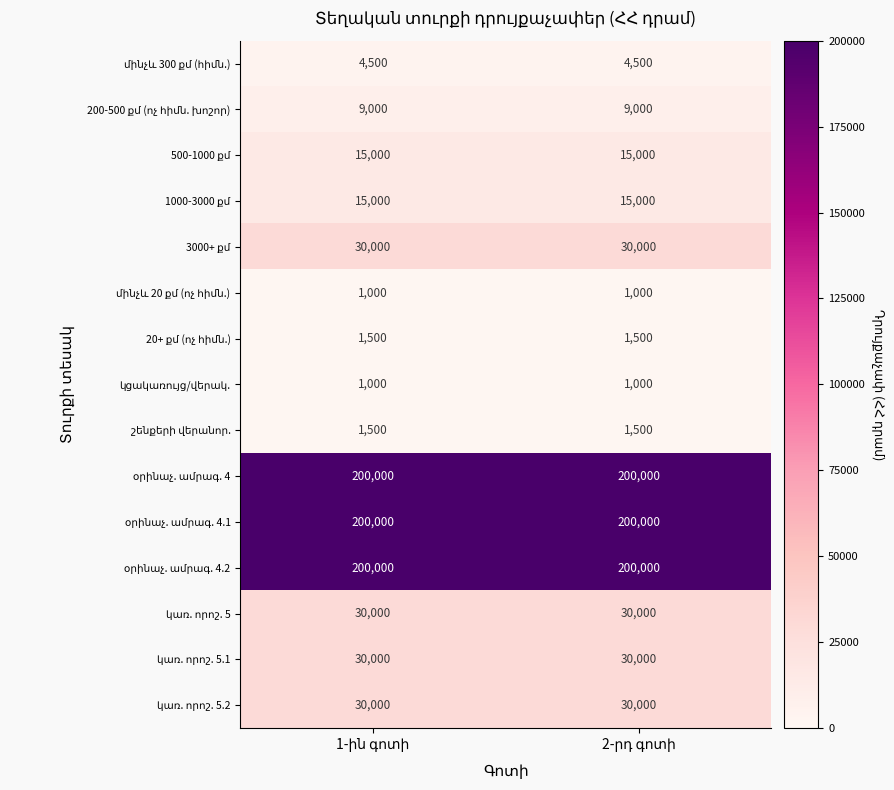

What is the maximum value shown in the chart?

200000